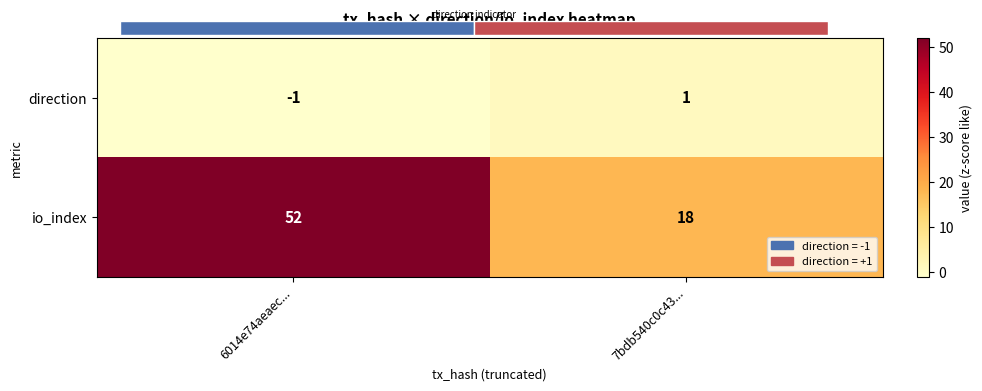

The value of io_index at 7bdb540c0c43... is 4. True or false?

False